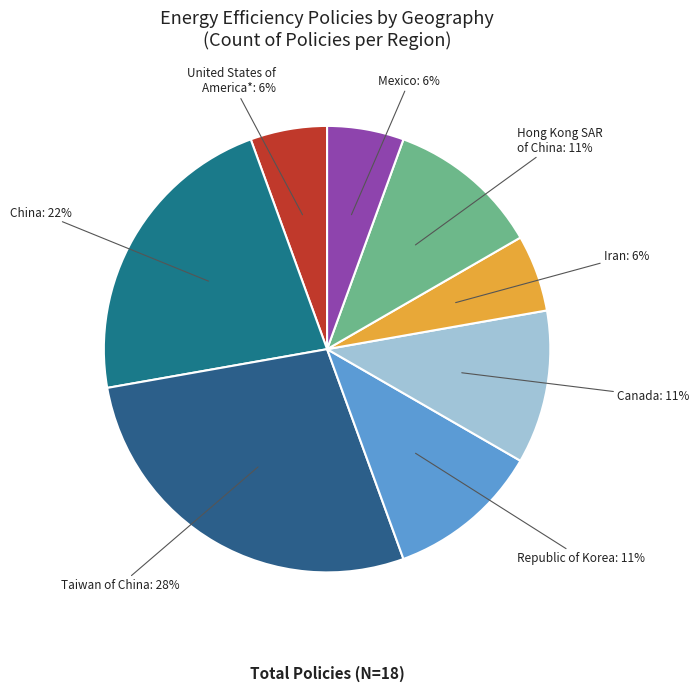

How many slices are in this pie chart?

8